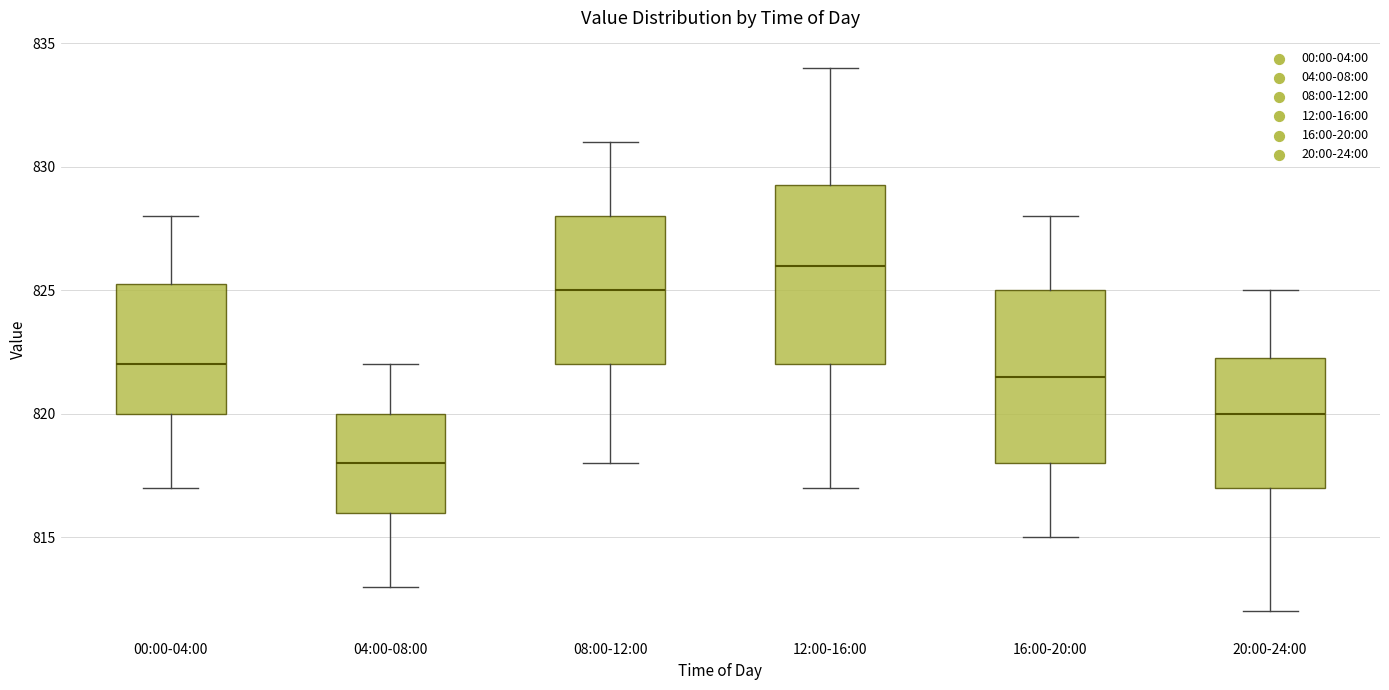

Reading left to right, read every box against the y-axis: the position of its median line, the range the box covers, and the ends of its whiskers. The values are not printed on the chart, so give them approximately, as read against the axis.

00:00-04:00: median 822.0, box 820.0 to 825.5, whiskers 817.0 to 828.0
04:00-08:00: median 818.0, box 816.0 to 820.0, whiskers 813.0 to 822.0
08:00-12:00: median 825.0, box 822.0 to 828.0, whiskers 818.0 to 831.0
12:00-16:00: median 826.0, box 822.0 to 829.5, whiskers 817.0 to 834.0
16:00-20:00: median 821.5, box 818.0 to 825.0, whiskers 815.0 to 828.0
20:00-24:00: median 820.0, box 817.0 to 822.5, whiskers 812.0 to 825.0